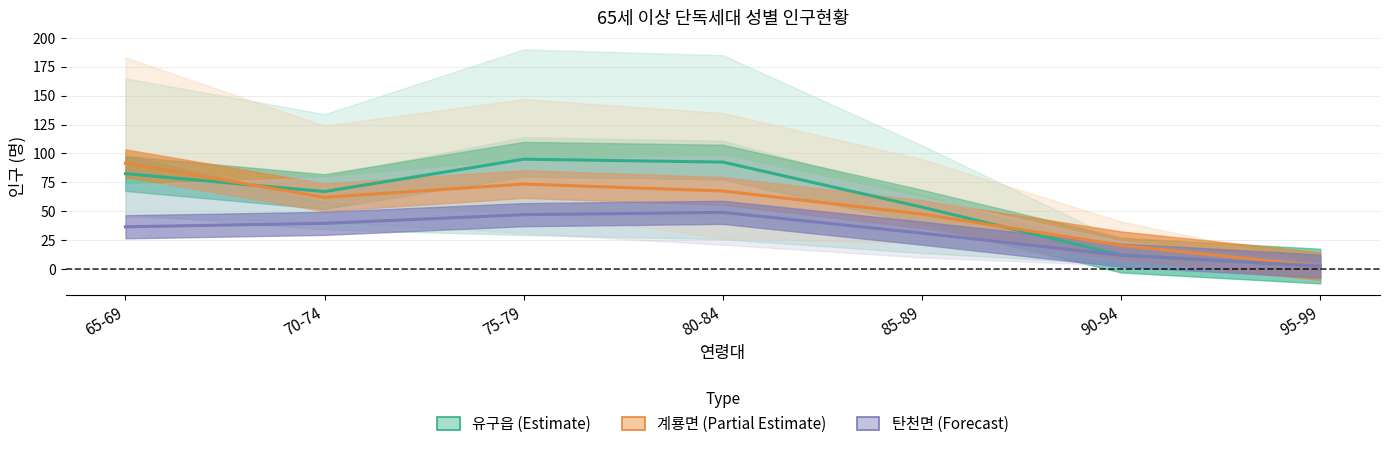

What is the average value of the 유구읍 (Estimate) series?

57.9